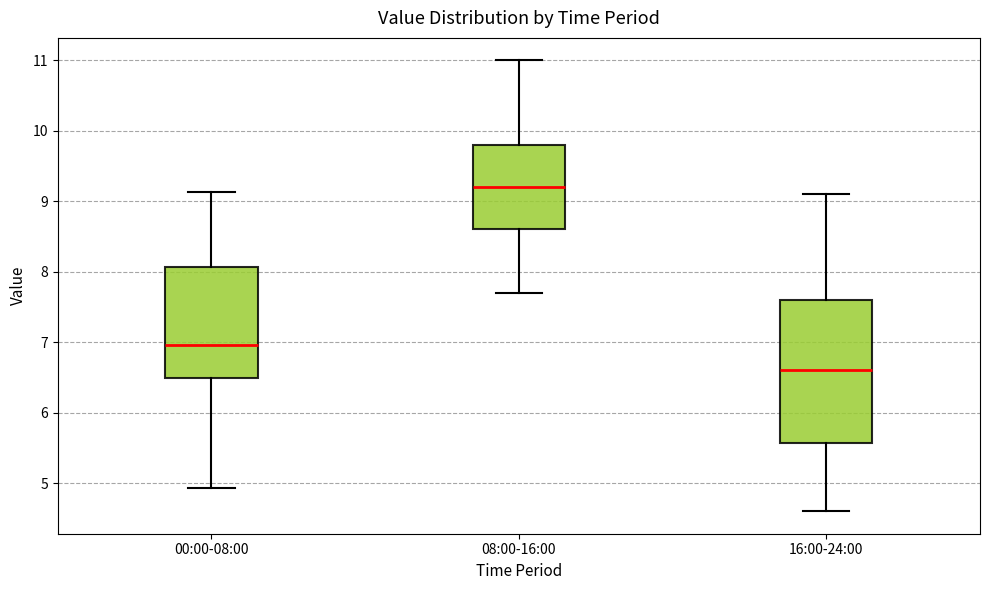

Reading left to right, transcribe this box plot: for each box, give where its median line is, the range the box spans, and where its two whiskers end, as read against the y-axis. The values are not printed on the chart, so give them approximately, as read against the axis.

00:00-08:00: median 7.0, box 6.5 to 8.1, whiskers 4.9 to 9.1
08:00-16:00: median 9.2, box 8.6 to 9.8, whiskers 7.7 to 11.0
16:00-24:00: median 6.6, box 5.6 to 7.6, whiskers 4.6 to 9.1